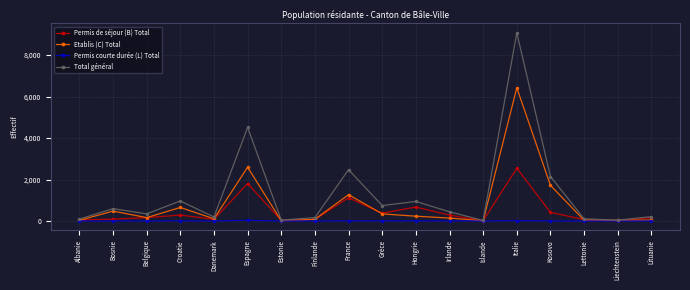

Where is Etablis (C) Total nearest to the value 3215?

Espagne